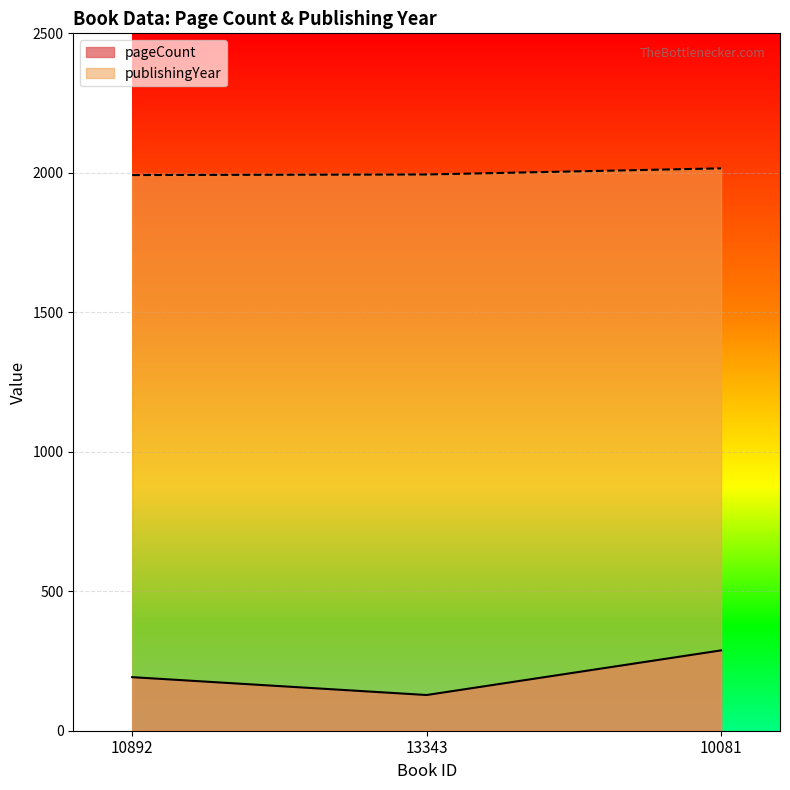

What is the total value across all series at 10892?

2184